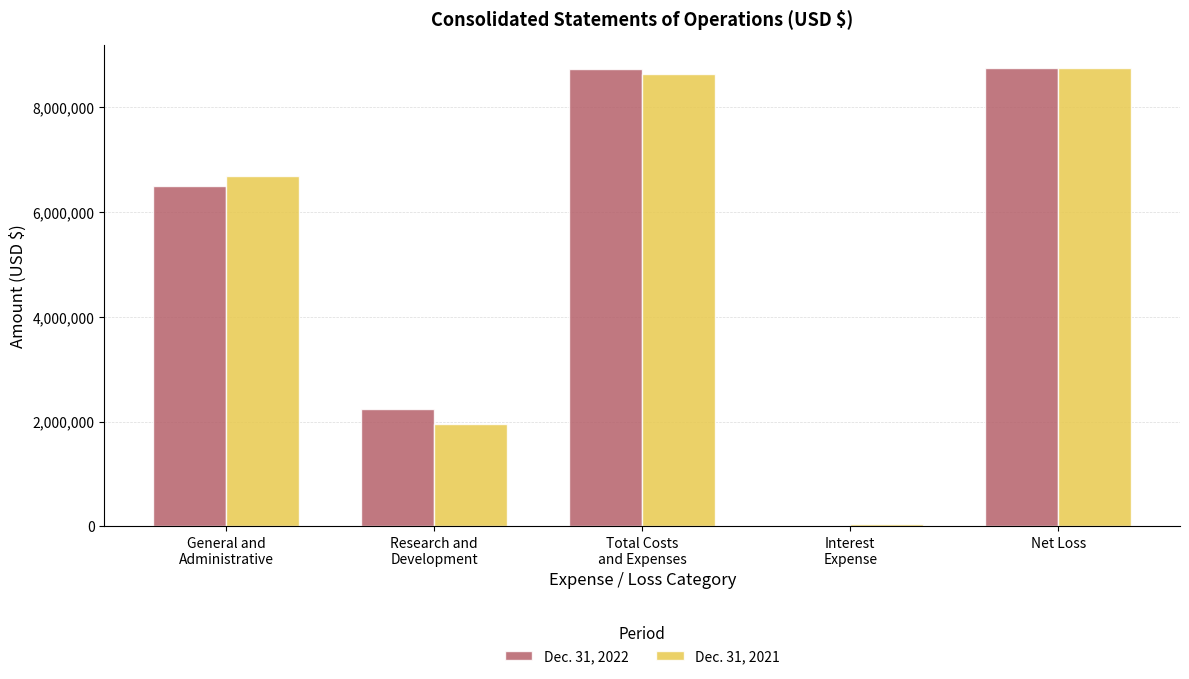

What is the total value across all series at Net Loss?

17501174